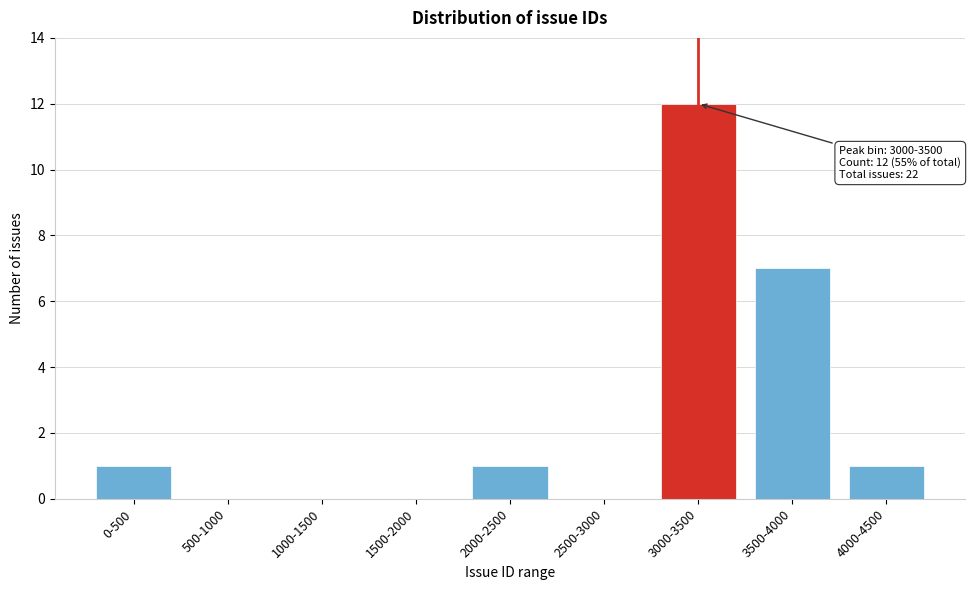

Reading left to right, extract all data points from this chart.

0-500=1	500-1000=0	1000-1500=0	1500-2000=0	2000-2500=1	2500-3000=0	3000-3500=12	3500-4000=7	4000-4500=1